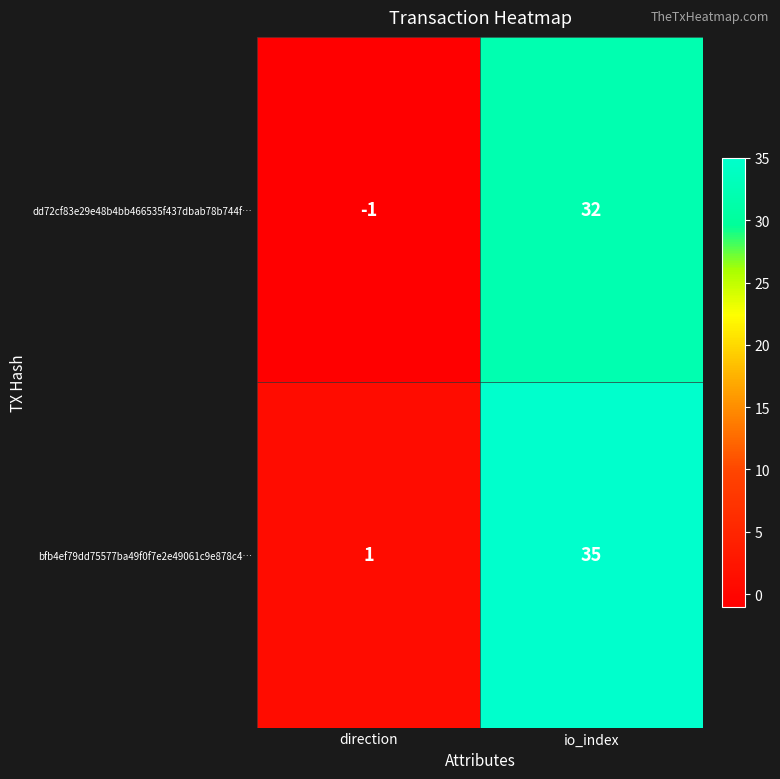

True or false: bfb4ef79dd75577ba49f0f7e2e49061c9e878c4… has a value of 35 at io_index.

True